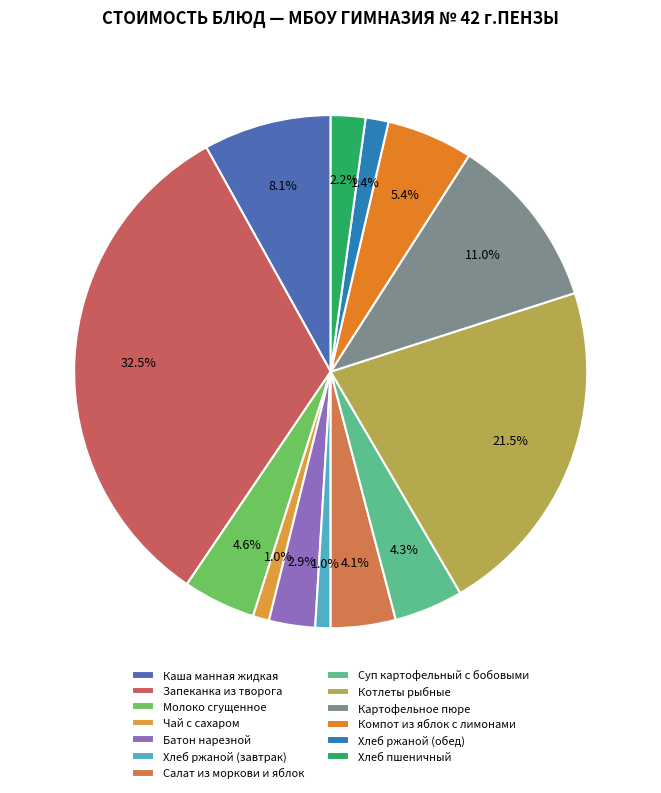

Which has a higher value, Чай с сахаром or Хлеб пшеничный?

Хлеб пшеничный